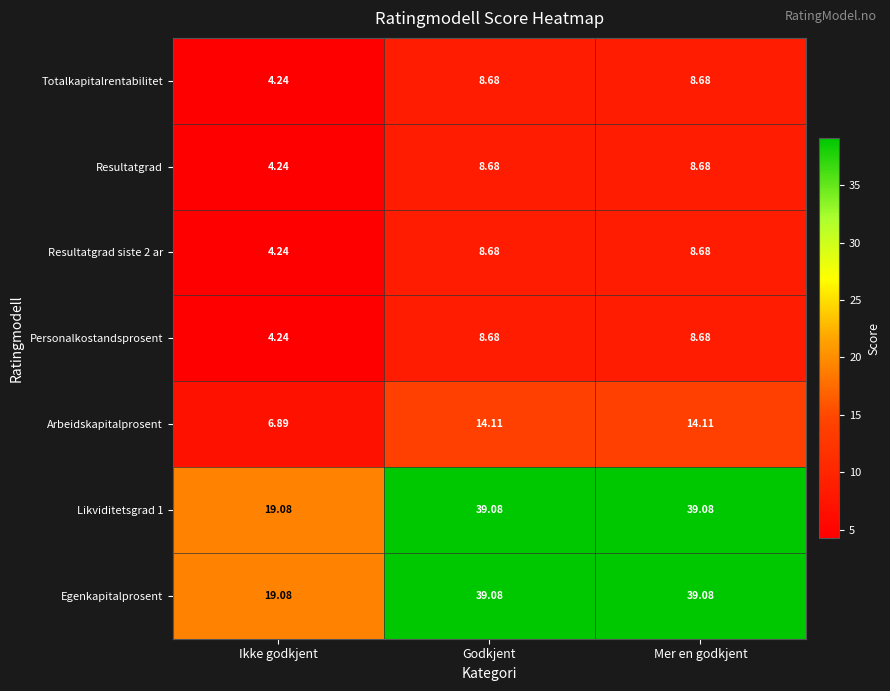

Is the value of Egenkapitalprosent at Godkjent greater than the value of Resultatgrad siste 2 ar at Ikke godkjent?

Yes